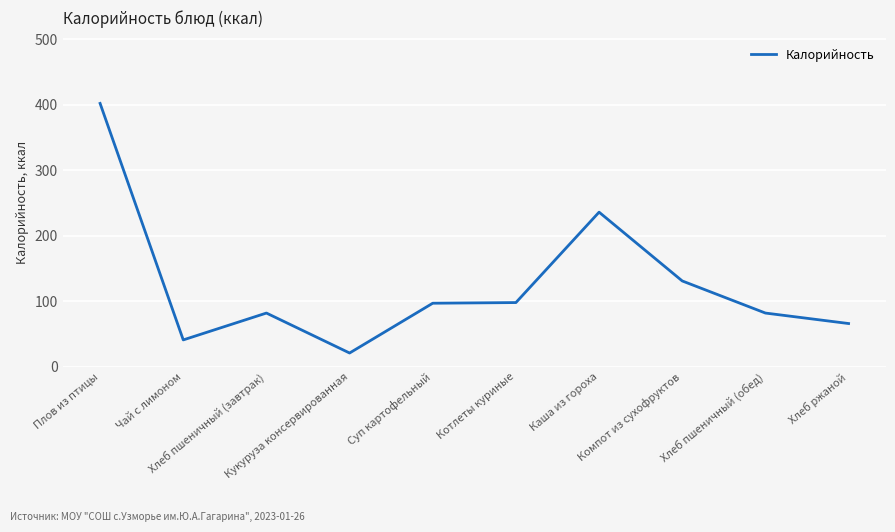

True or false: the data has more than 0 interior local peaks.

True